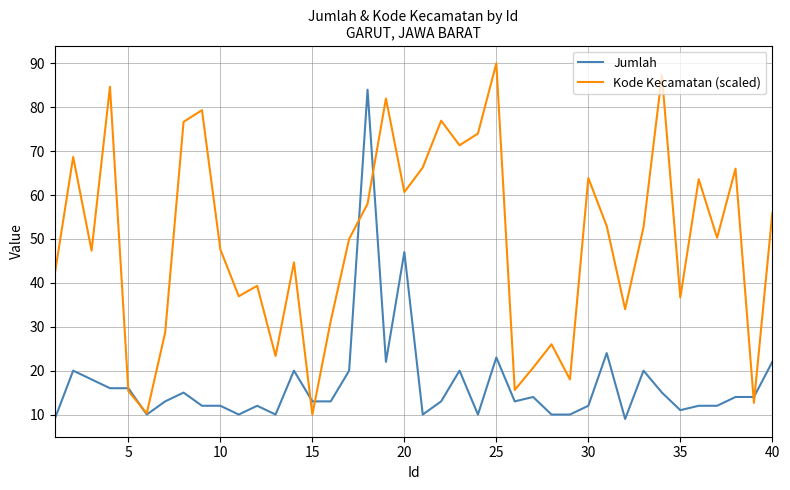

What is the sum of all Jumlah values?

680.0